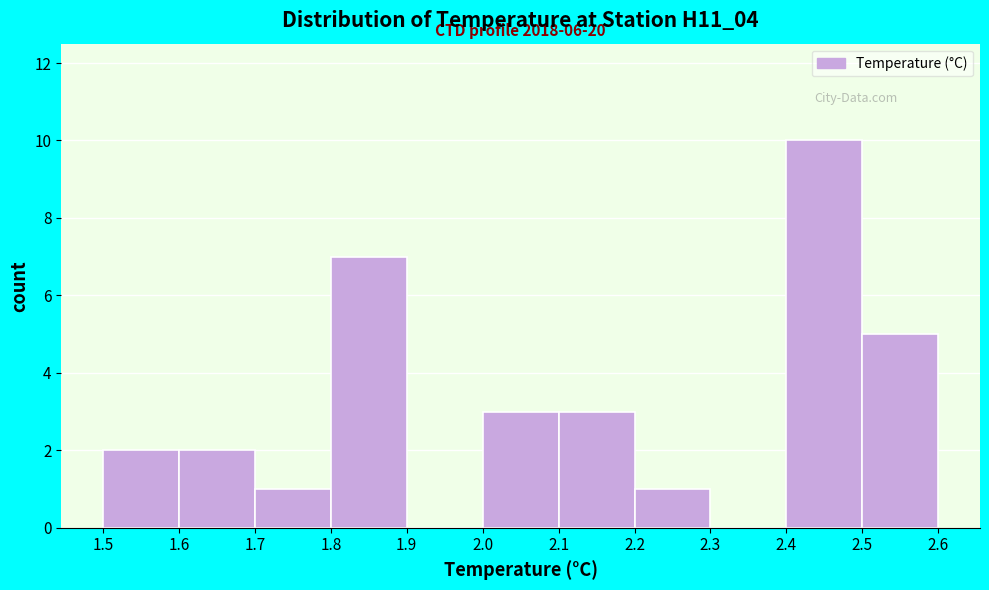

Which range on the x-axis has the tallest bar?

2.4 to 2.5